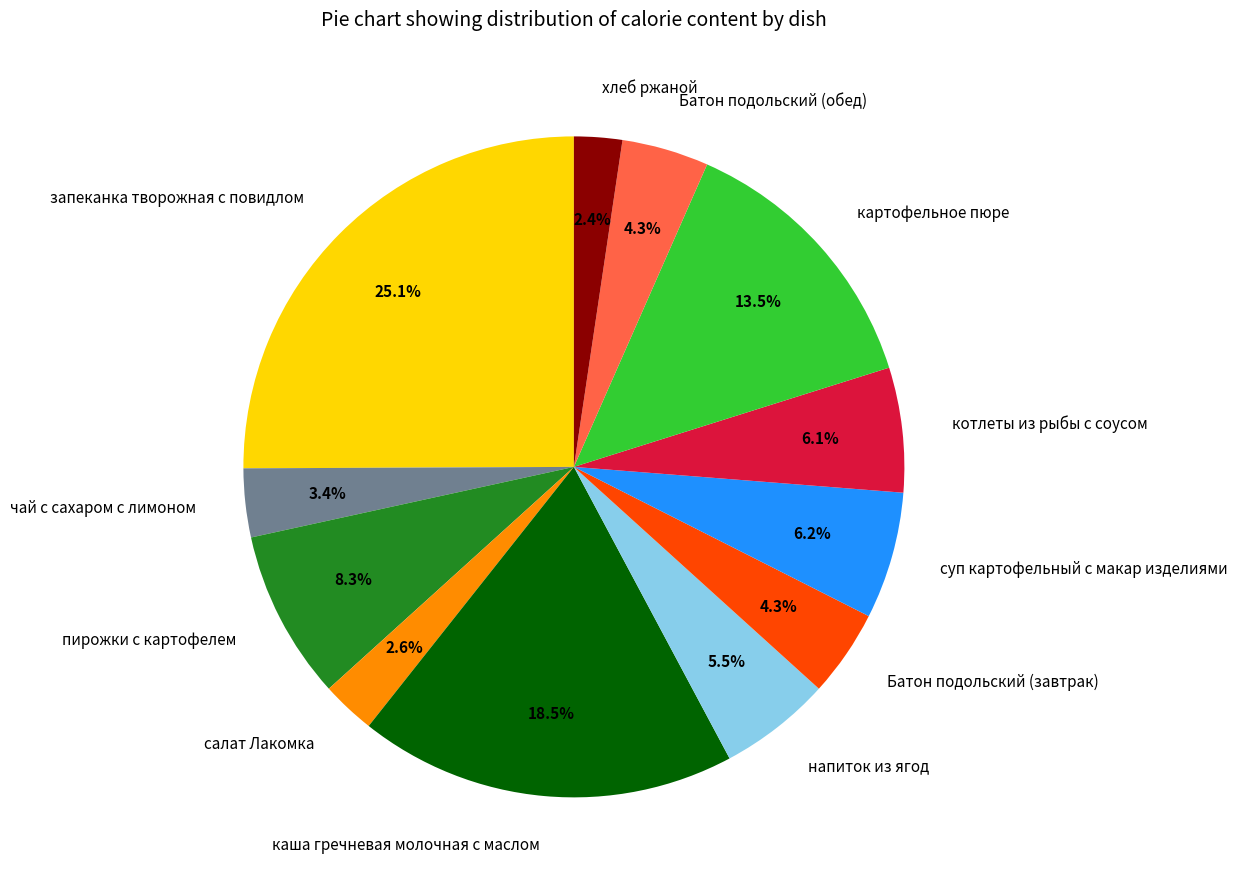

How much of the chart is everything except каша гречневая молочная с маслом?

81.5%